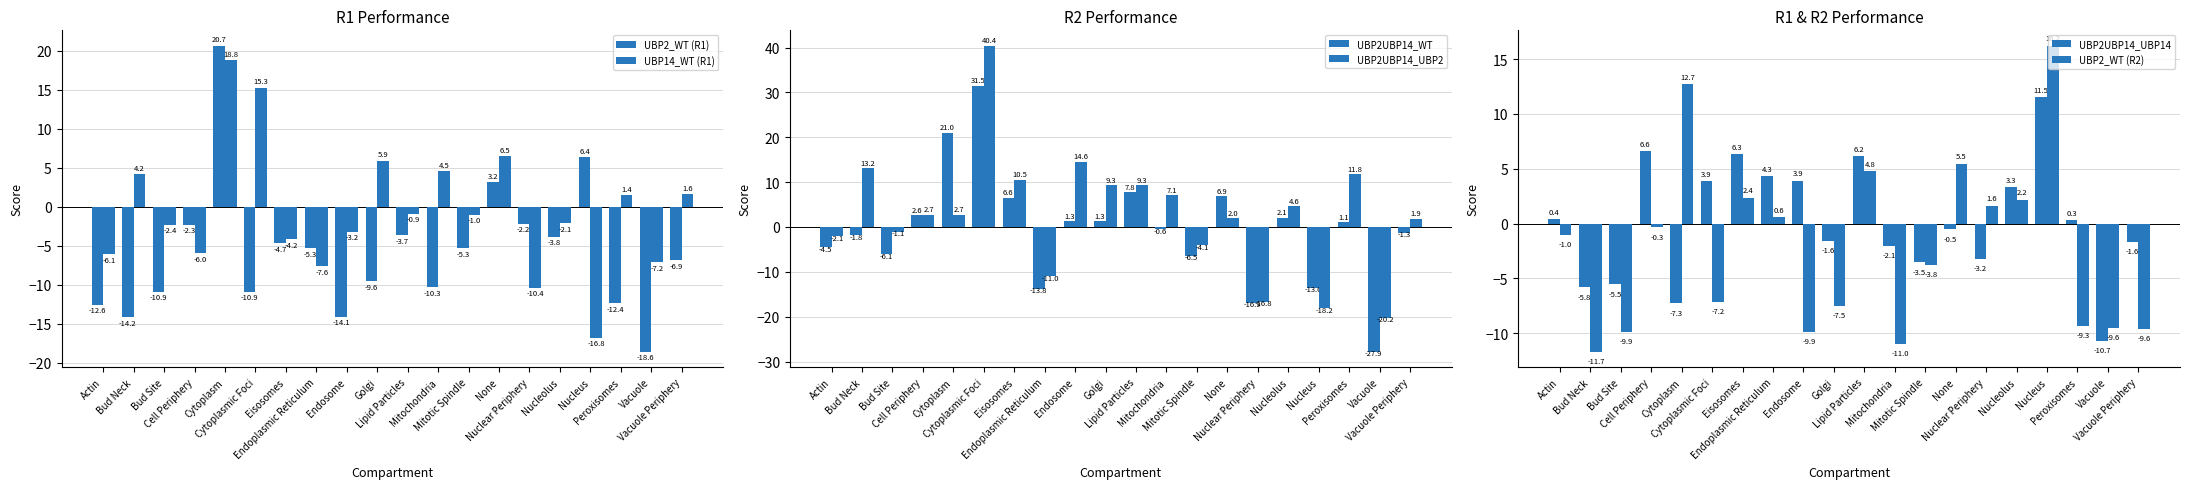

What is the greatest value displayed?

40.4